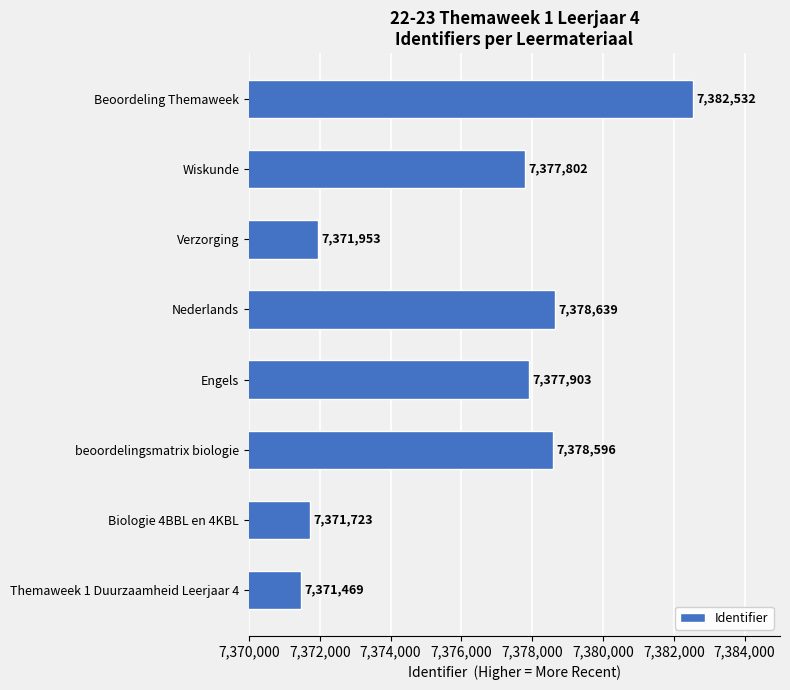

What is the average value?

7376327